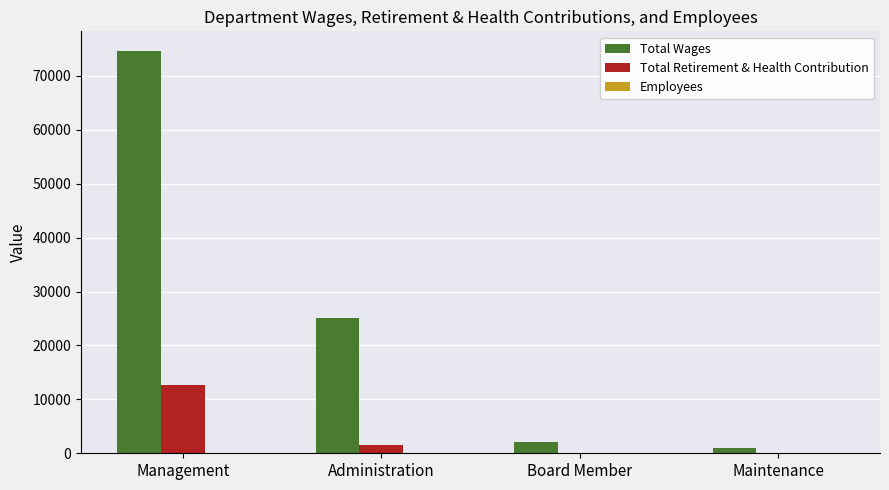

Which label corresponds to the largest value in the chart?

Management